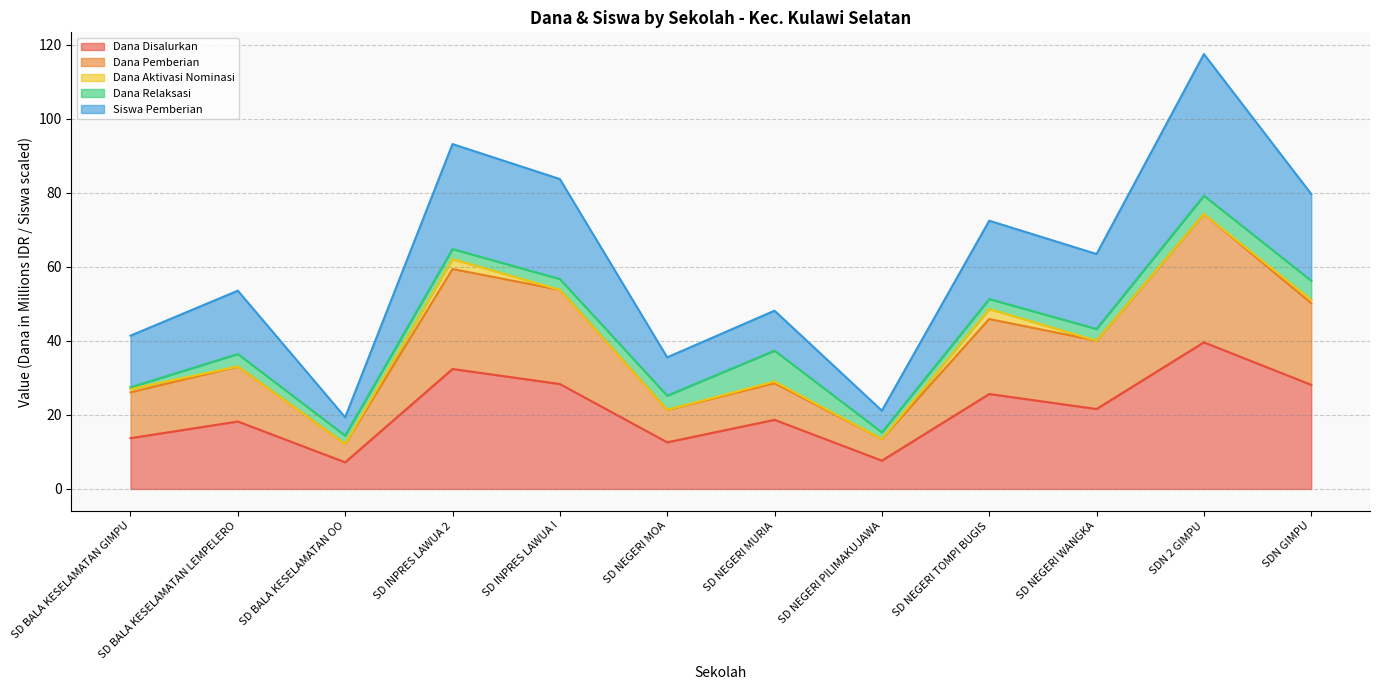

What are all the series names shown in the legend?

Dana Disalurkan, Dana Pemberian, Dana Aktivasi Nominasi, Dana Relaksasi, Siswa Pemberian